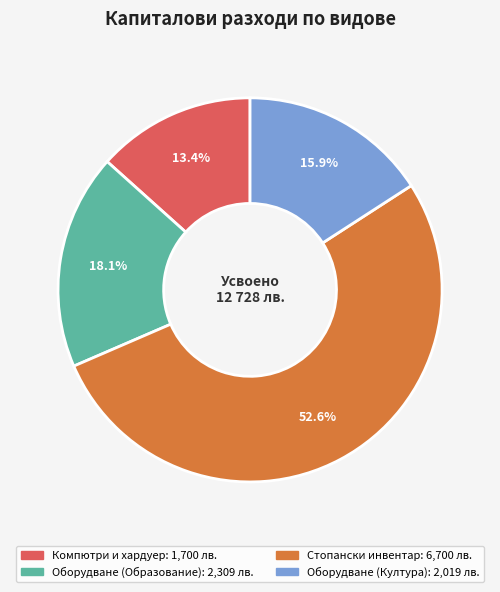

Is there a majority slice in this chart?

Yes